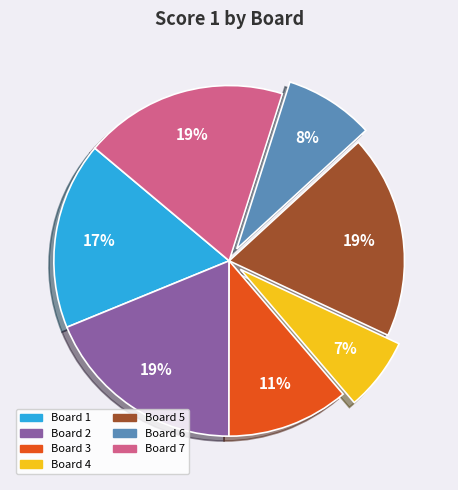

To the nearest percent, what is the average slice percentage?

14%